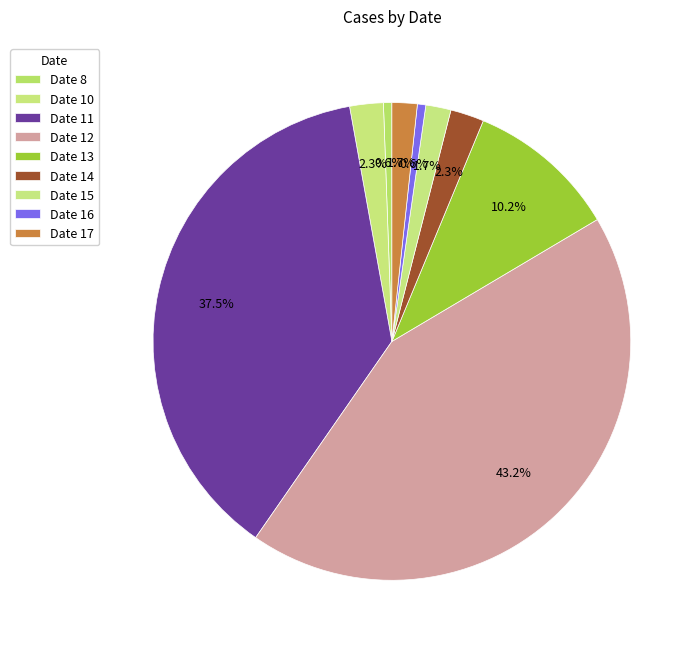

Count the number of slices in the pie.

9